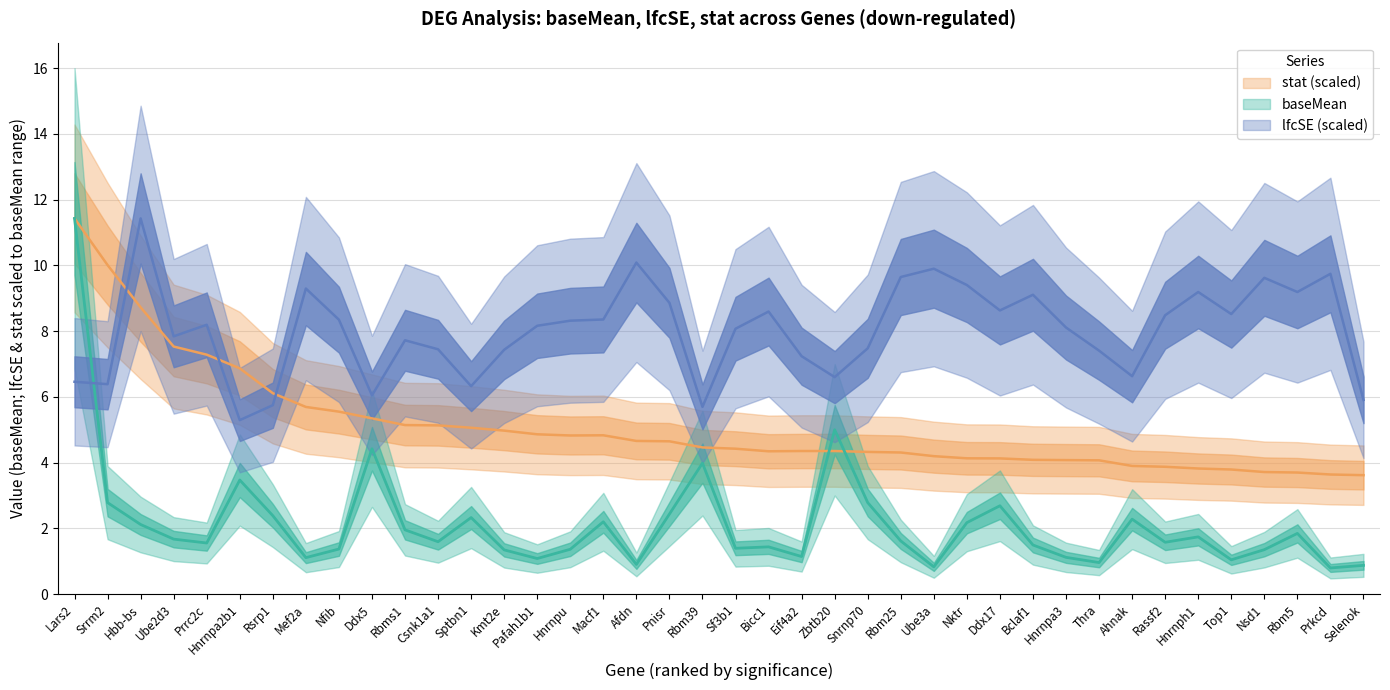

Between Lars2 and Ube2d3, which is larger?

Lars2